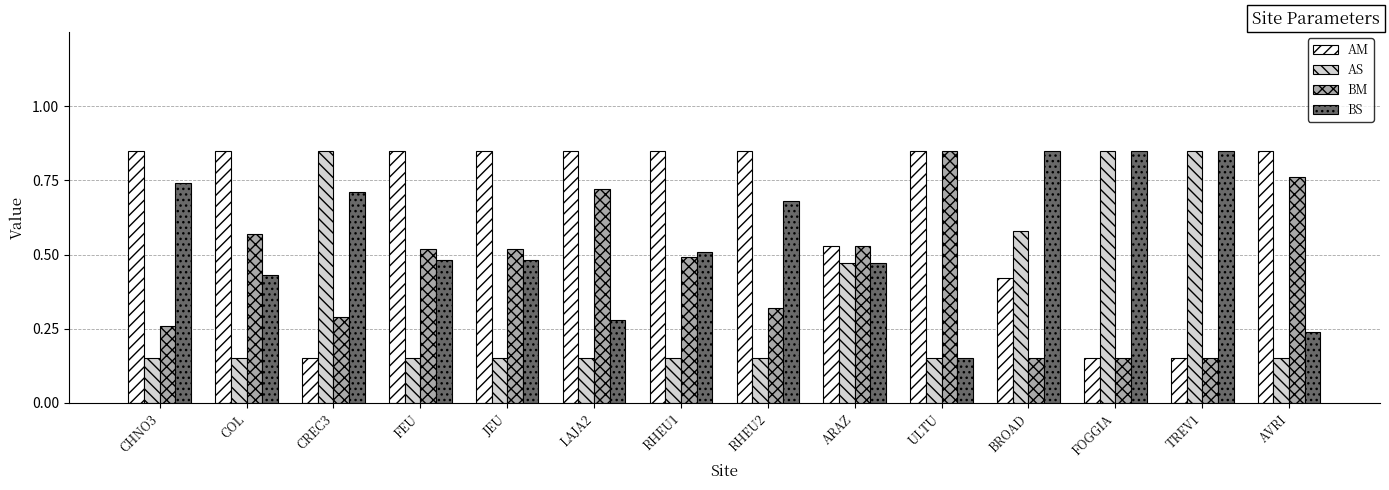

Is it true that BM equals 0.1 at COL?

False